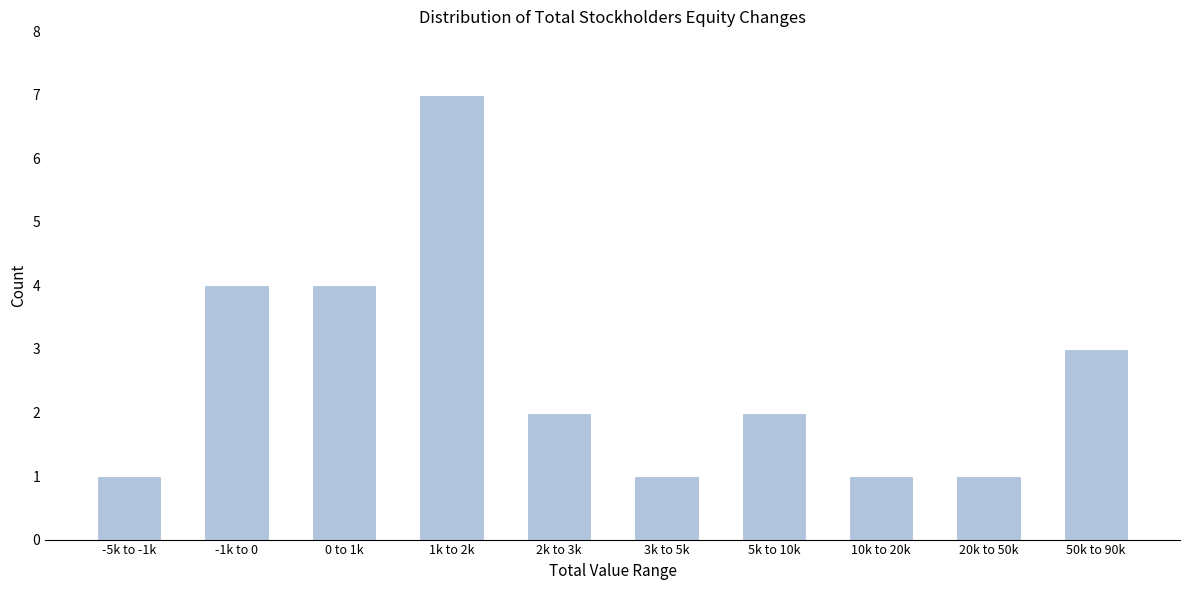

Reading left to right, extract all data points from this chart.

1	4	4	7	2	1	2	1	1	3